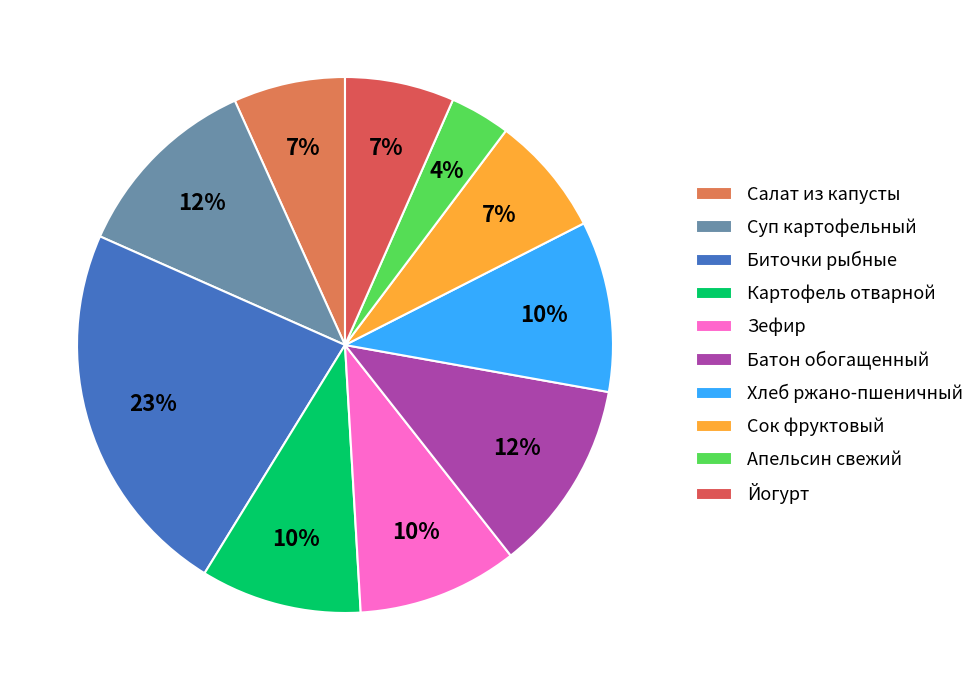

Is it true that Салат из капусты is 1% of the pie?

False